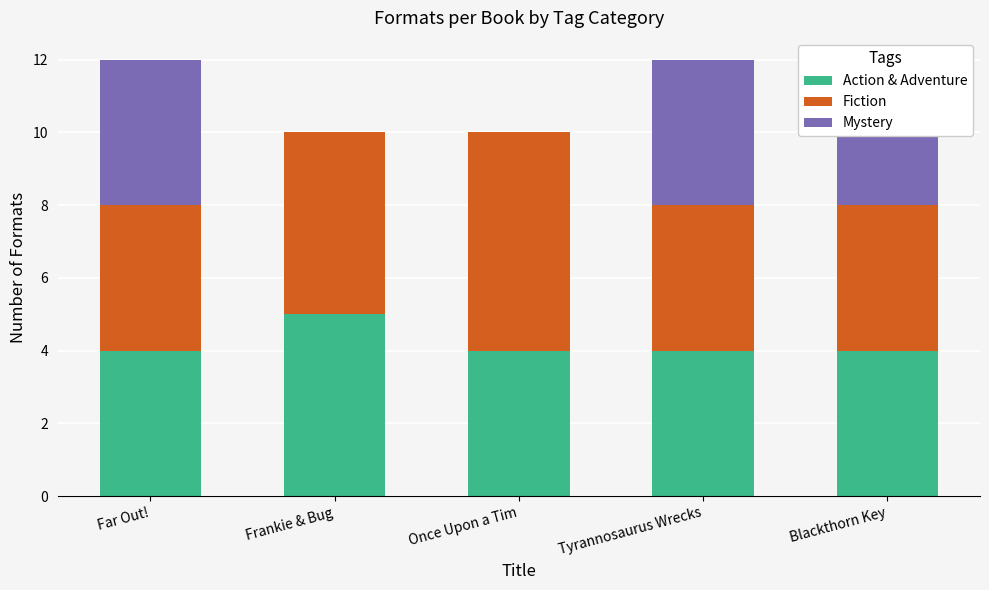

Is it true that Mystery equals 2 at Far Out!?

False